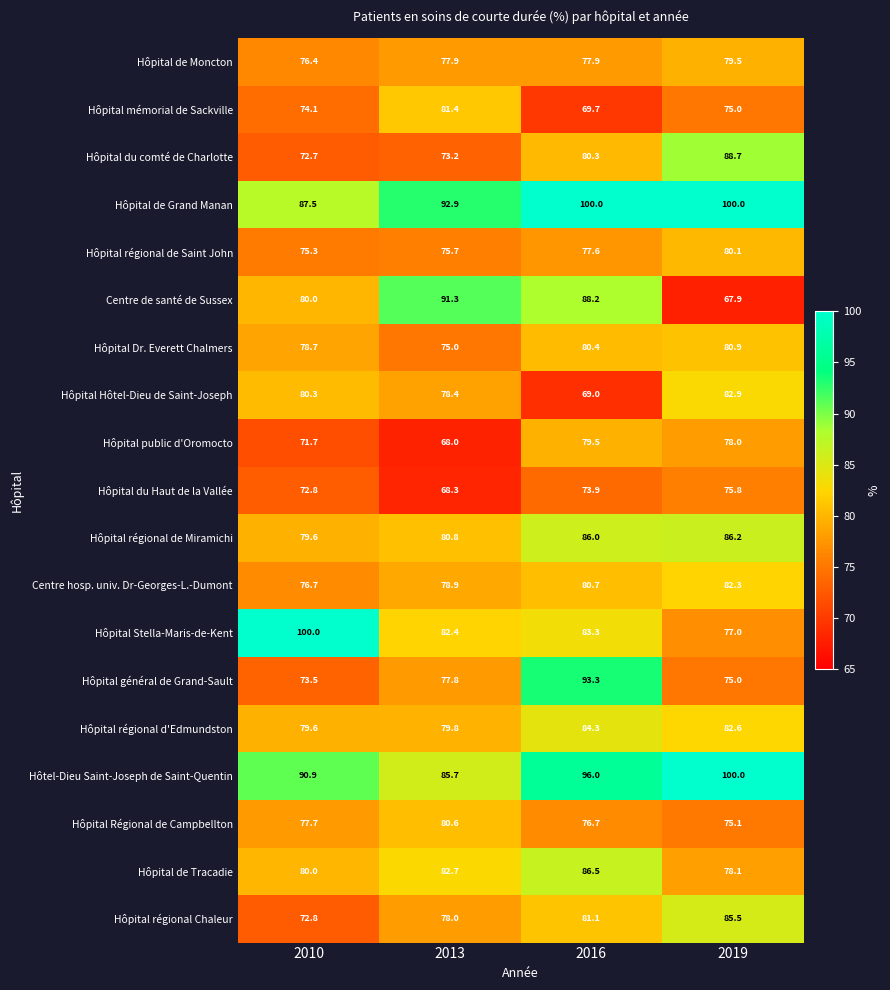

True or false: Hôpital régional de Saint John has a value of 33.6 at 2013.

False